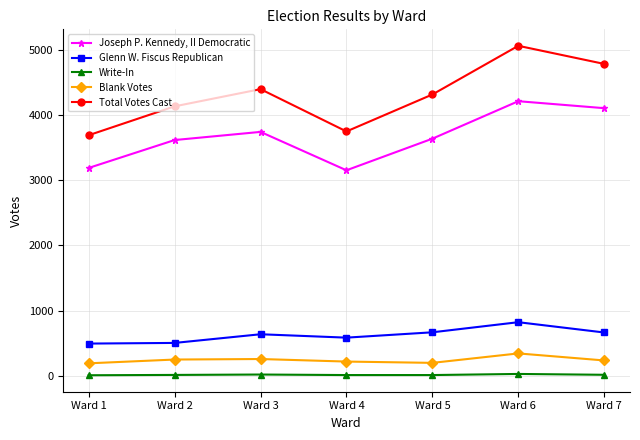

At how many categories does at least one series exceed 1215?

7